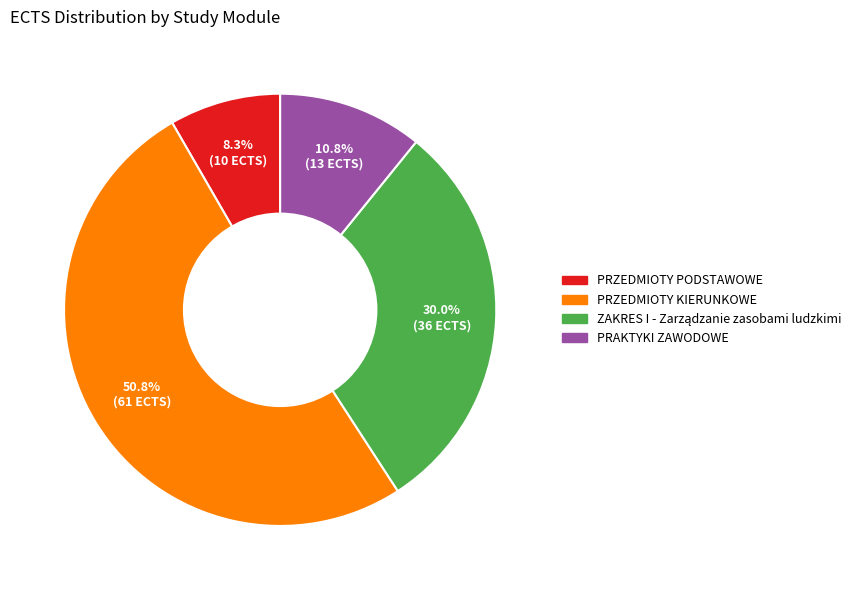

What is the ratio of the value at PRAKTYKI ZAWODOWE to the value at PRZEDMIOTY KIERUNKOWE?

0.2